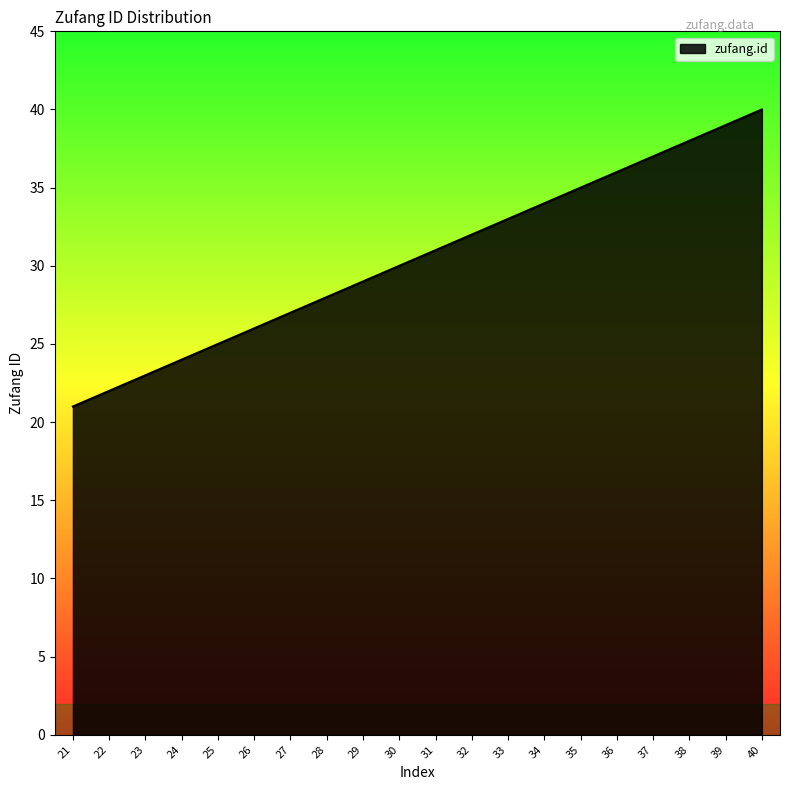

Rank the categories by value from highest to lowest.

40, 39, 38, 37, 36, 35, 34, 33, 32, 31, 30, 29, 28, 27, 26, 25, 24, 23, 22, 21